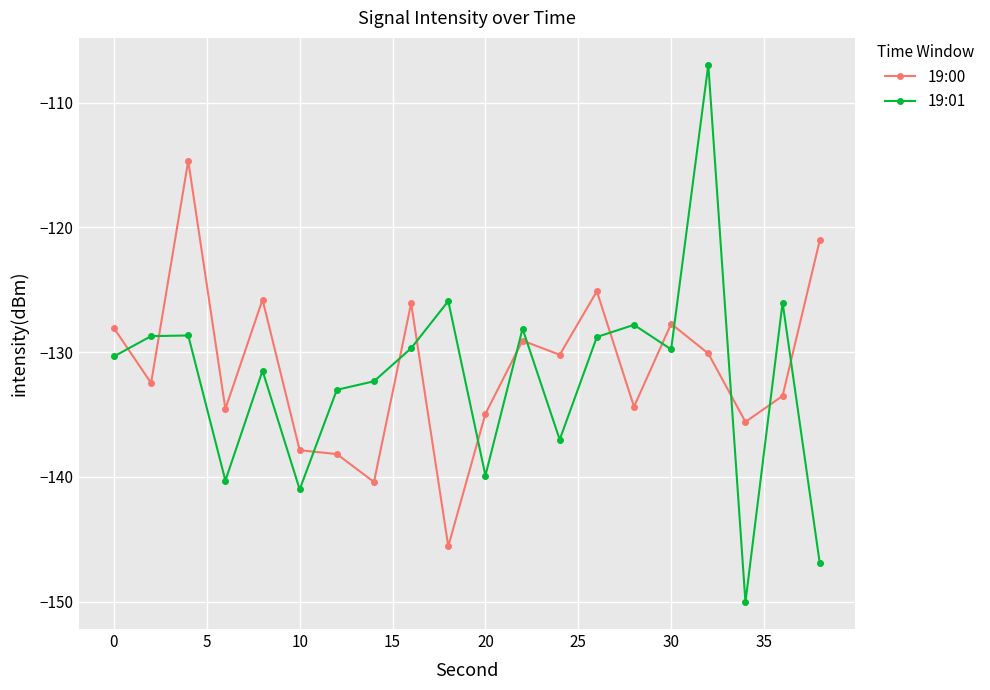

What is the maximum value shown in the chart?

-107.0